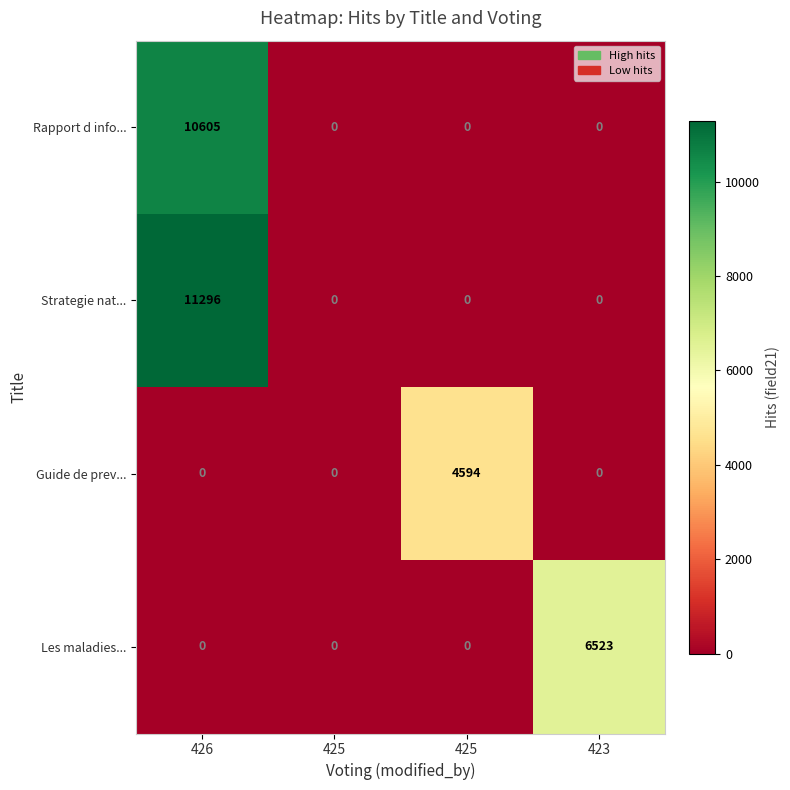

How many categories are shown in the chart?

4